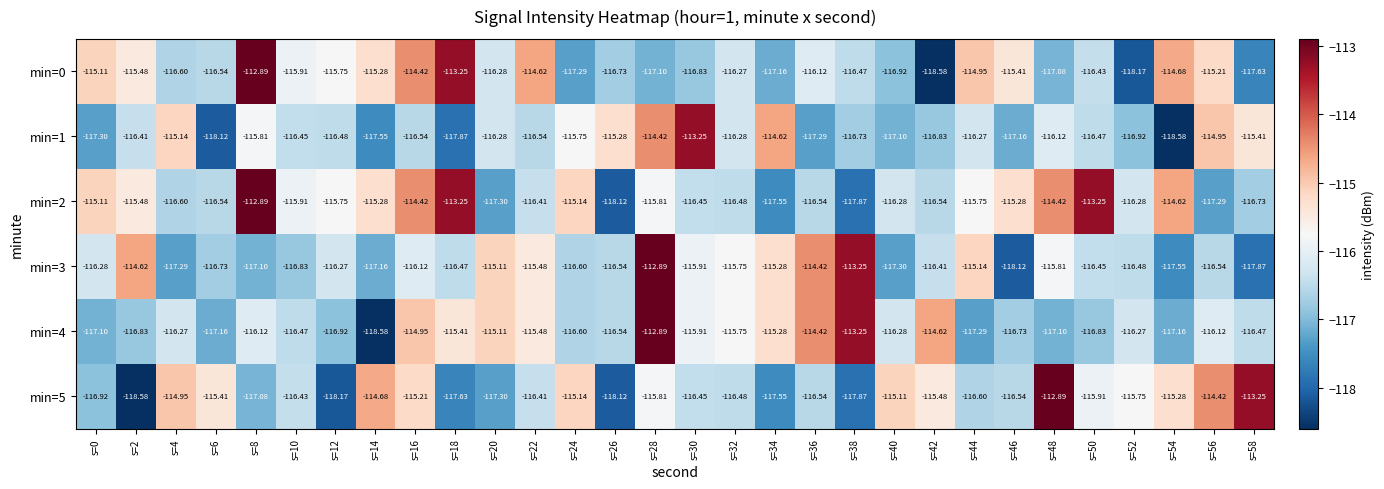

Is the value of min=5 at s=4 greater than the value of min=2 at s=18?

No